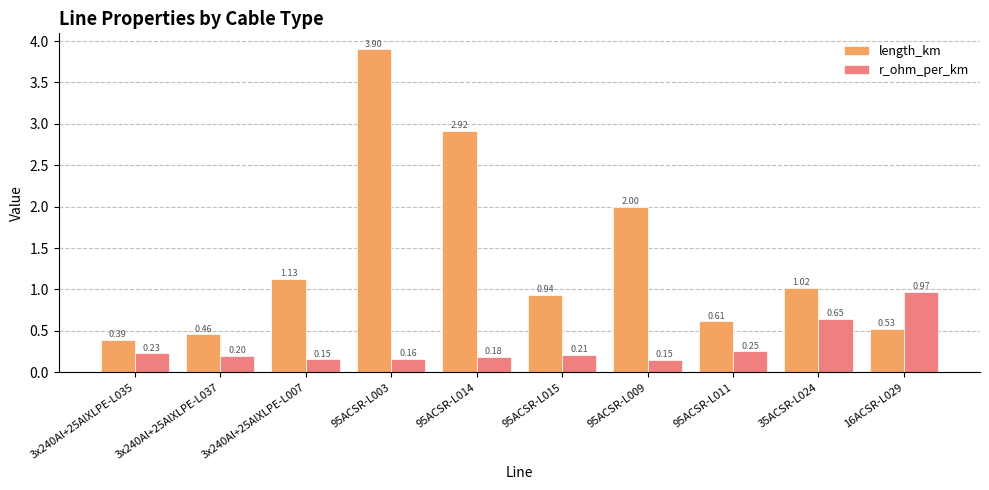

List the series in order of their peak value, highest first.

length_km, r_ohm_per_km